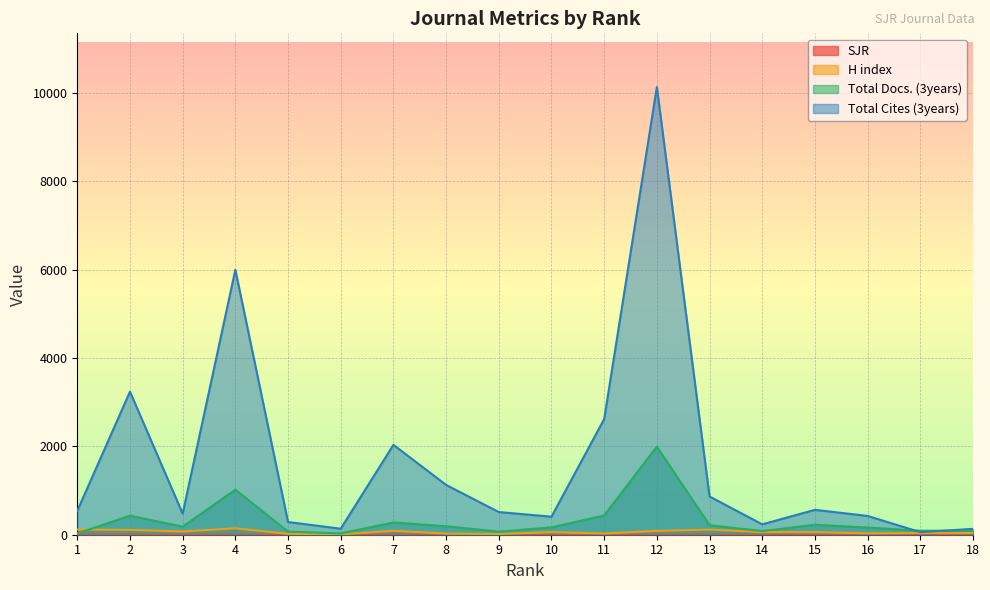

What value does the H index series have at 12?

87.0